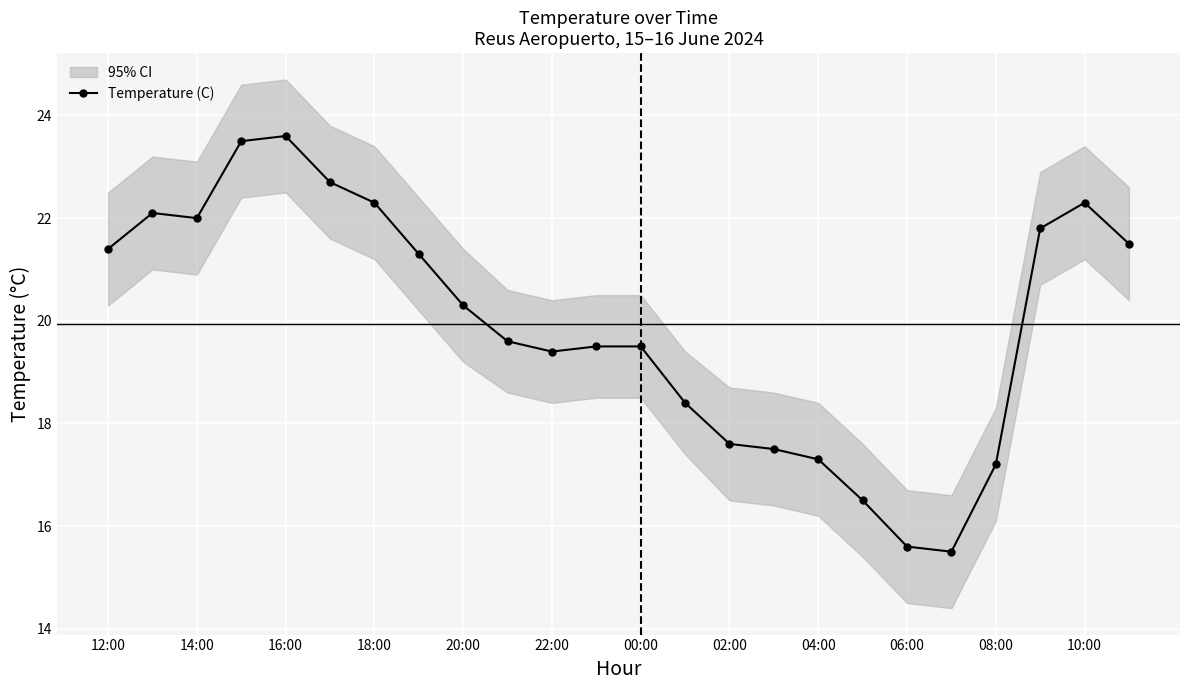

True or false: Temperature (C) has a value of 17.6 at 02:00.

True